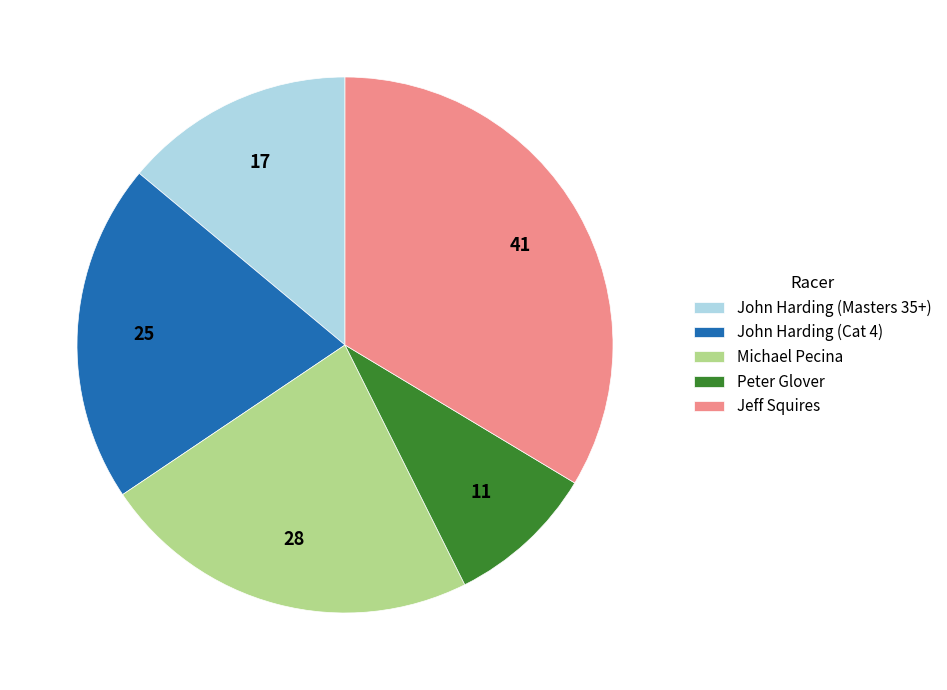

What is the ratio of the value at Michael Pecina to the value at Peter Glover?

2.5